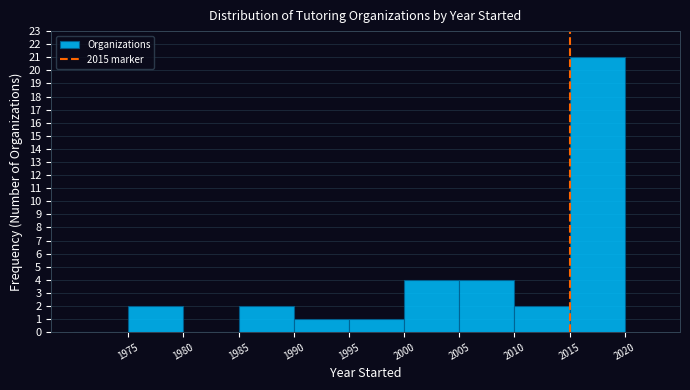

Reading left to right, transcribe this chart: for each bar, give the range it covers on the x-axis and its height. The values are not printed on the chart, so give them approximately, as read against the axis.

1970 to 1975: 0
1975 to 1980: 2
1980 to 1985: 0
1985 to 1990: 2
1990 to 1995: 1
1995 to 2000: 1
2000 to 2005: 4
2005 to 2010: 4
2010 to 2015: 2
2015 to 2020: 21